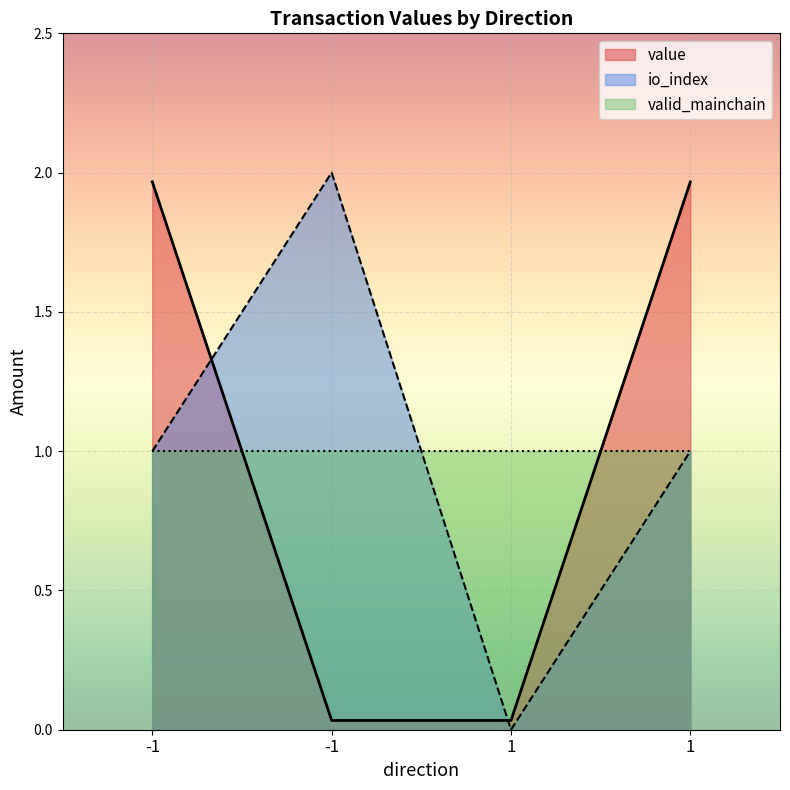

At which category is the sum across all series the highest?

-1